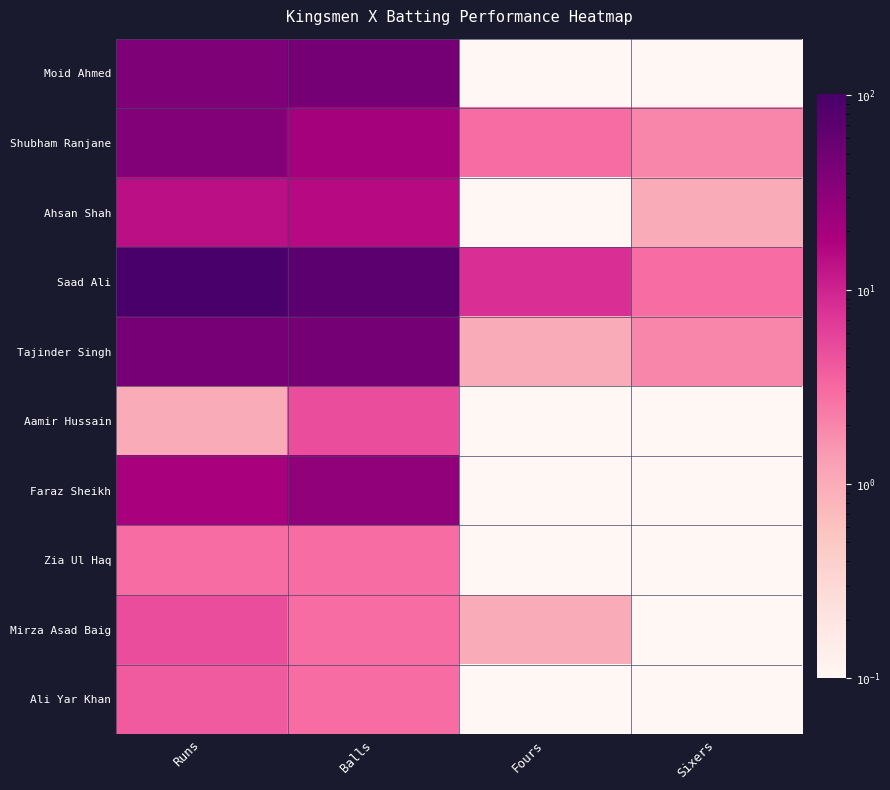

Which series has the widest spread of values?

Saad Ali